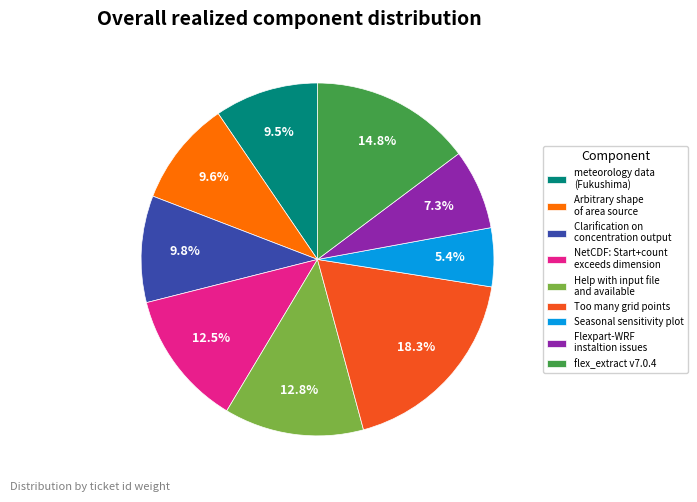

Which slice is the largest?

Too many grid points